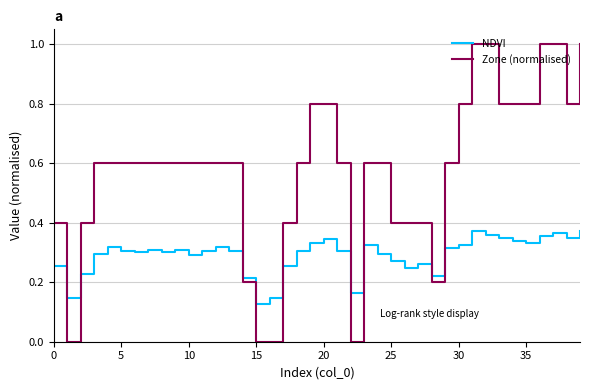

List the series in order of their overall mean, lowest first.

NDVI, Zone (normalised)